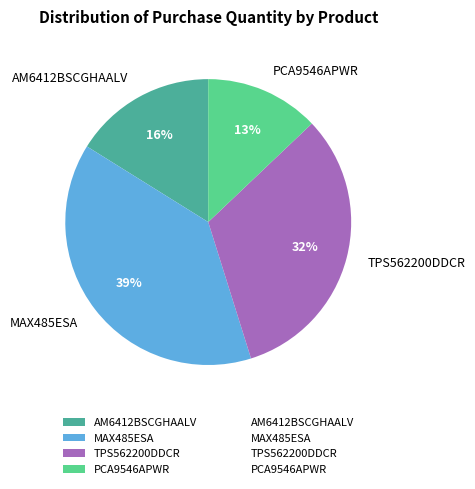

To the nearest percent, what is the combined percentage of MAX485ESA and TPS562200DDCR?

71%